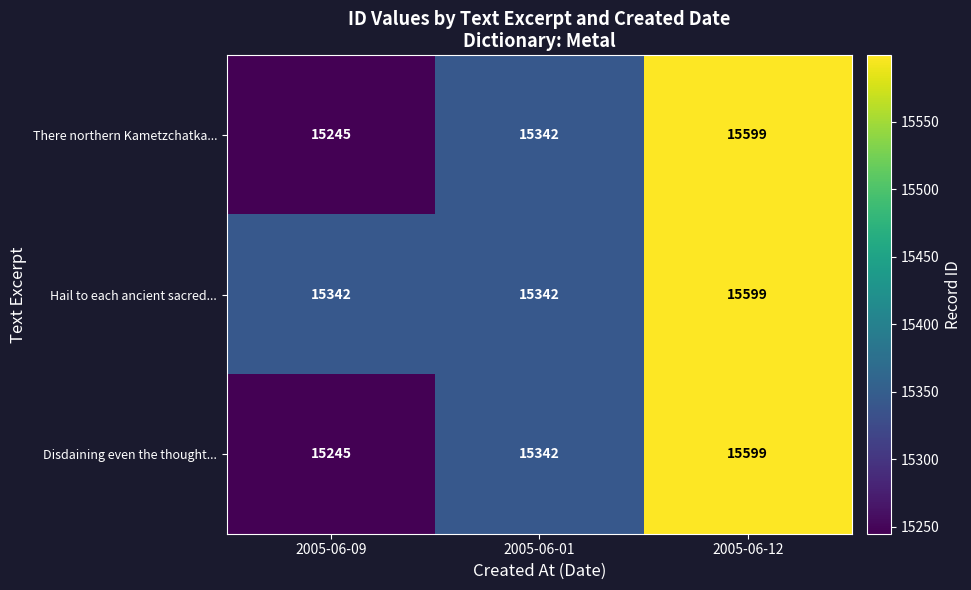

Reading right to left, list all the values displayed in this chart.

There northern Kametzchatka...: 2005-06-12=15599	2005-06-01=15342	2005-06-09=15245
Hail to each ancient sacred...: 2005-06-12=15599	2005-06-01=15342	2005-06-09=15342
Disdaining even the thought...: 2005-06-12=15599	2005-06-01=15342	2005-06-09=15245